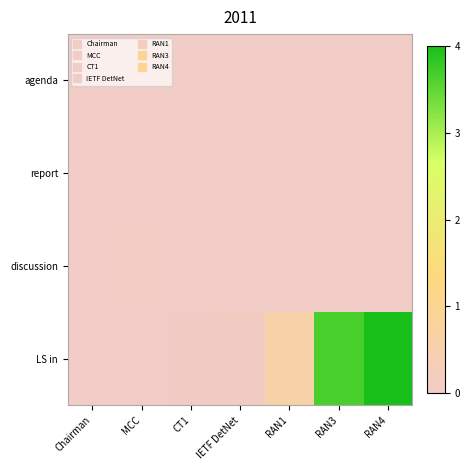

Reading left to right, list all the values displayed in this chart.

agenda: Chairman=0.0	MCC=0.0	CT1=0.0	IETF DetNet=0.0	RAN1=0.0	RAN3=0.0	RAN4=0.0
report: Chairman=0.0	MCC=0.0	CT1=0.0	IETF DetNet=0.0	RAN1=0.0	RAN3=0.0	RAN4=0.0
discussion: Chairman=0.0	MCC=0.0	CT1=0.0	IETF DetNet=0.0	RAN1=0.0	RAN3=0.0	RAN4=0.0
LS in: Chairman=0.0	MCC=0.0	CT1=0.1	IETF DetNet=0.1	RAN1=0.6	RAN3=3.7	RAN4=4.0